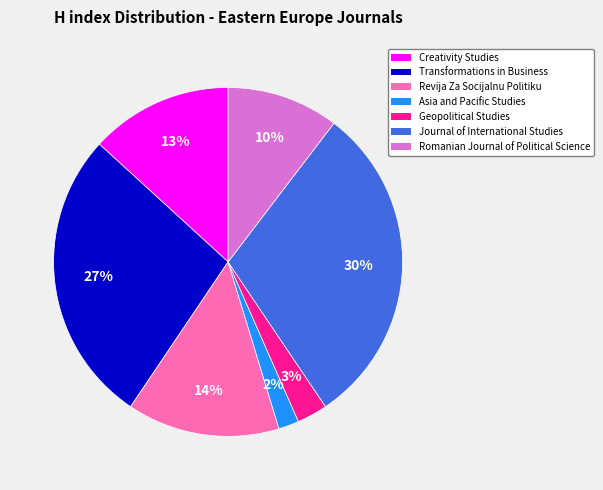

Approximately how many times larger is the value at Revija Za Socijalnu Politiku compared to Creativity Studies?

1.1